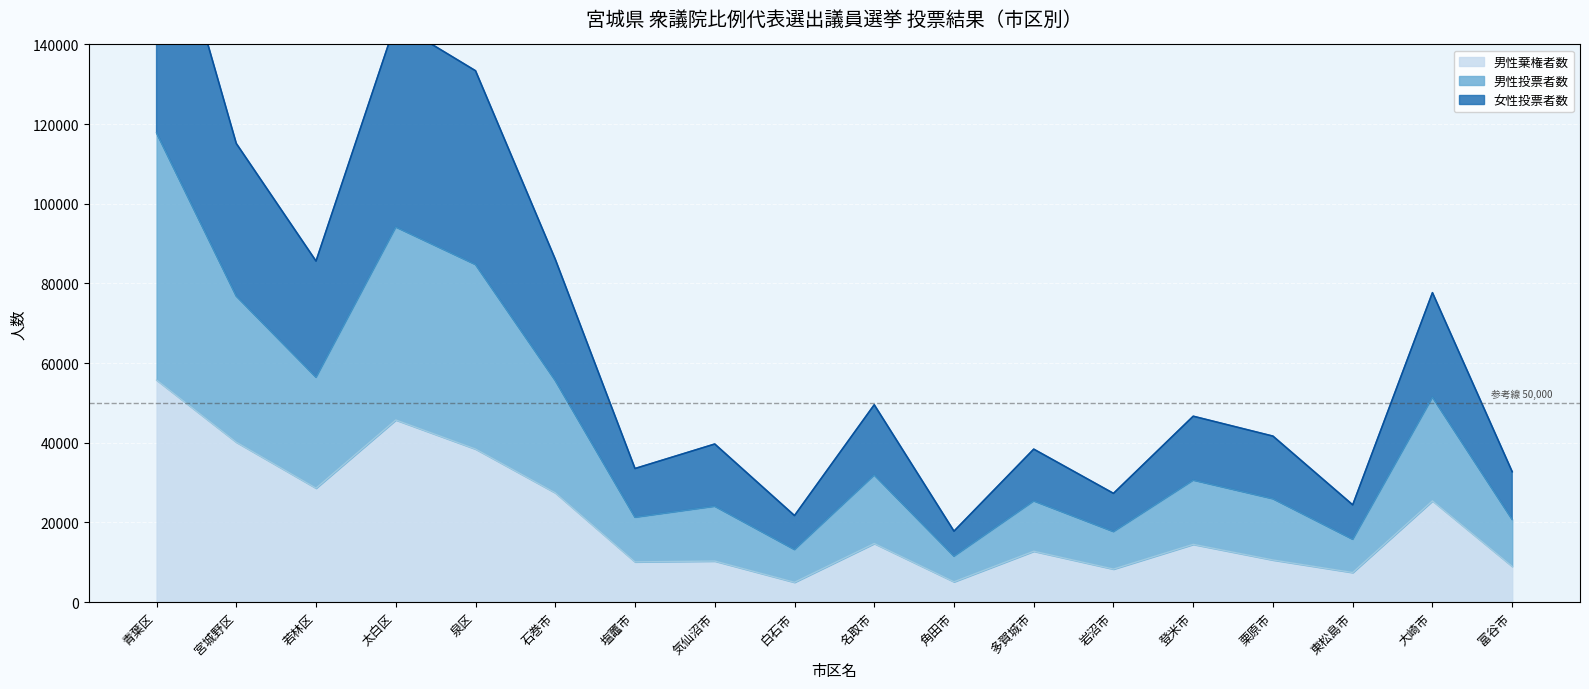

Which category has the highest value in the 女性投票者数 series?

青葉区